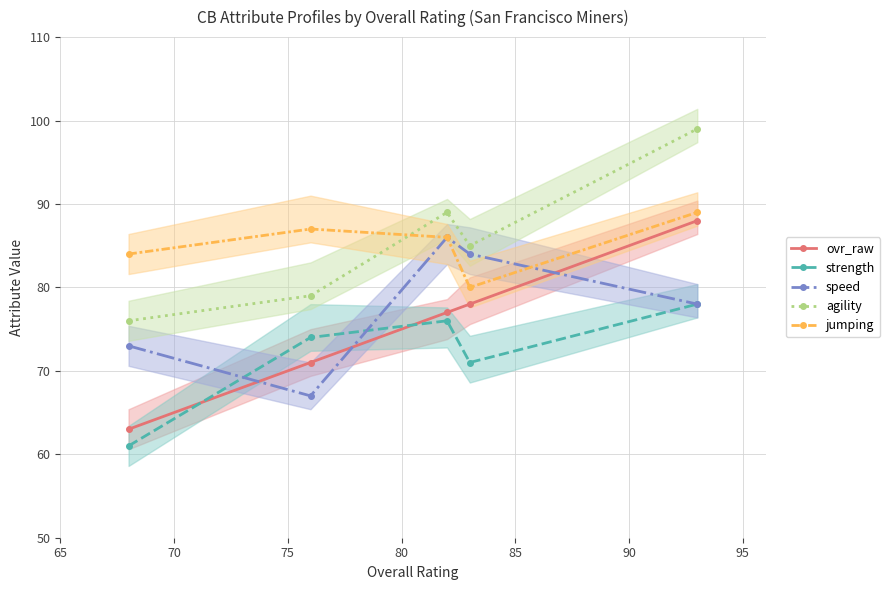

True or false: agility and ovr_raw intersect in this chart.

False